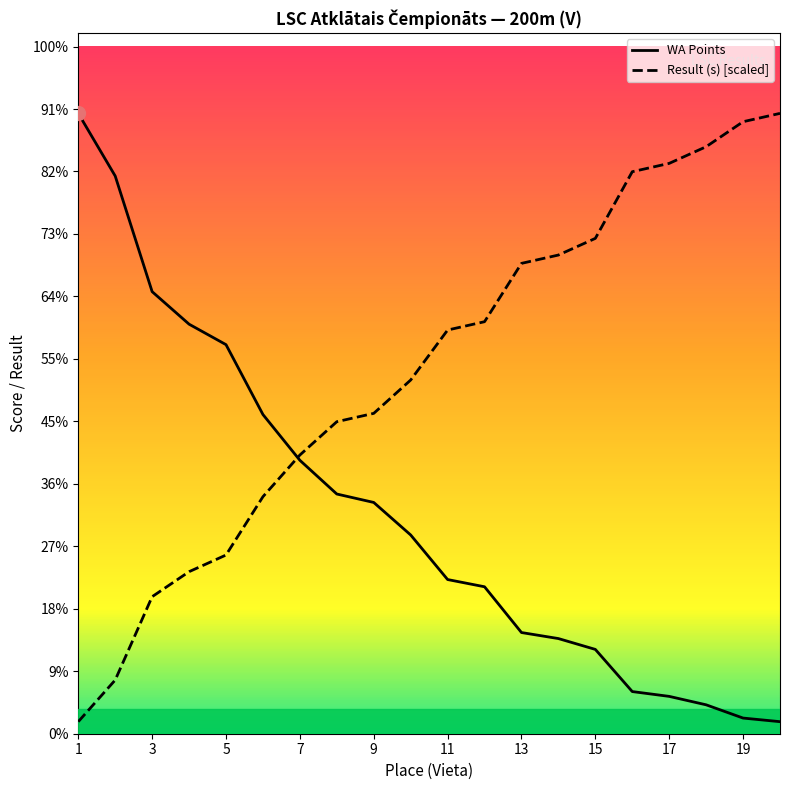

True or false: Result (s) [scaled] has more than 2 interior local peaks.

False